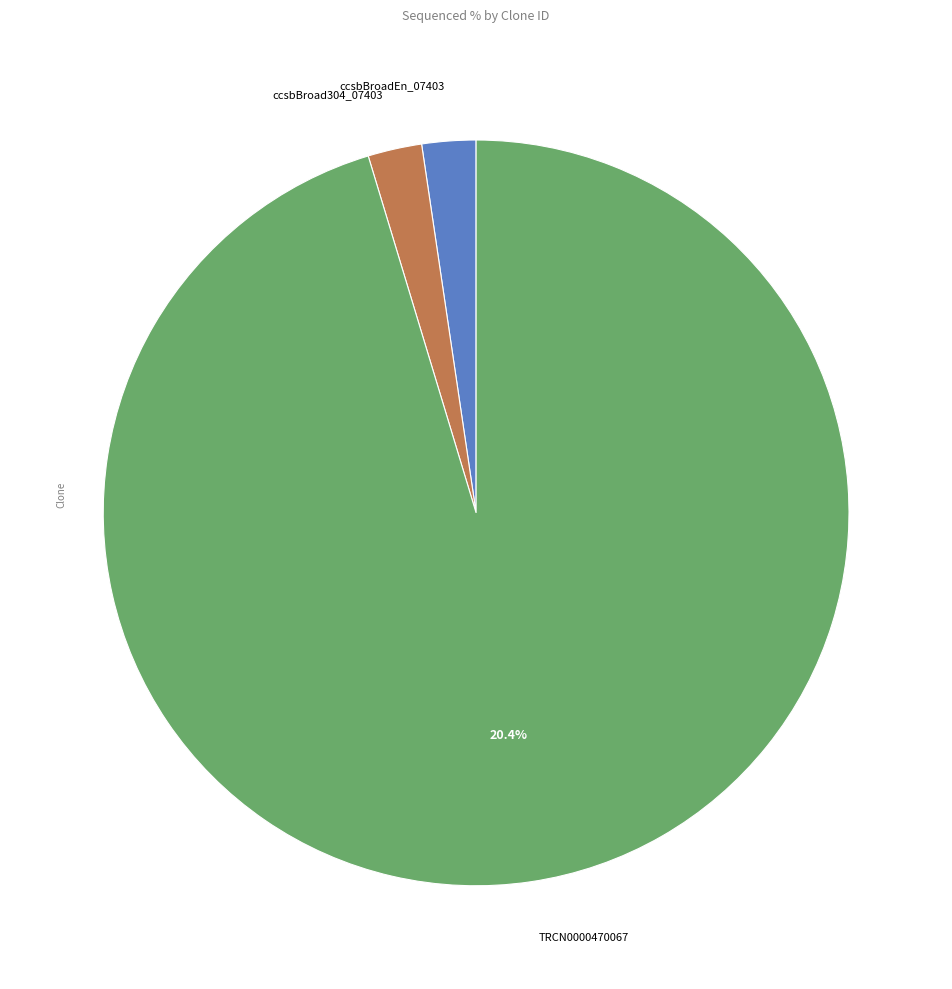

What is the smallest slice in the pie chart?

ccsbBroadEn_07403